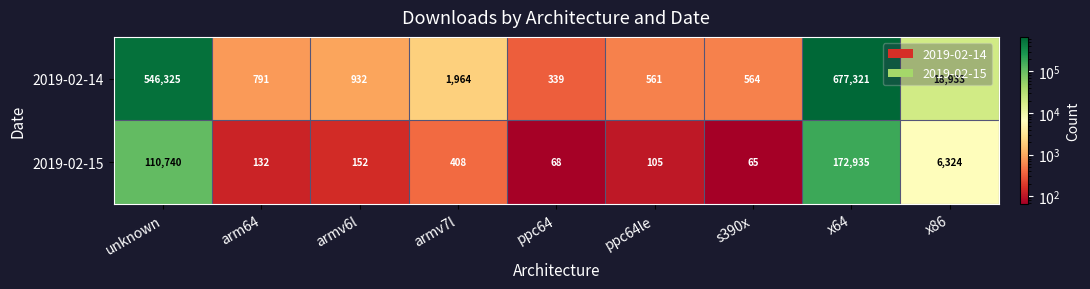

Rank the series by their maximum value, from lowest to highest.

2019-02-15, 2019-02-14